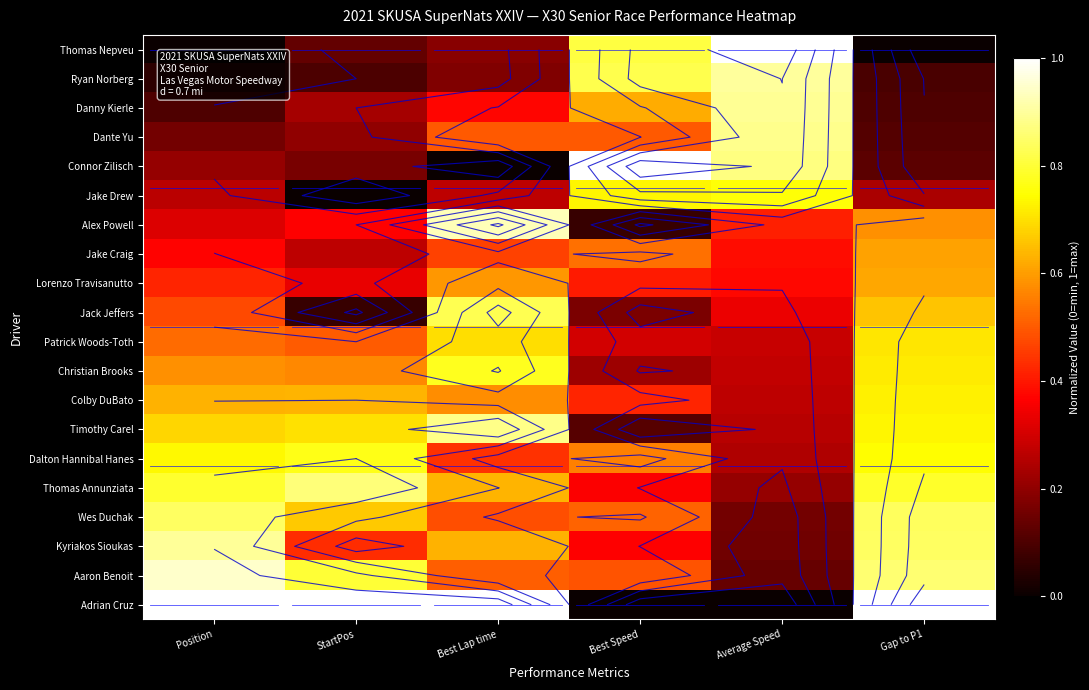

Which category has the lowest value in the Lorenzo Travisanutto series?

StartPos